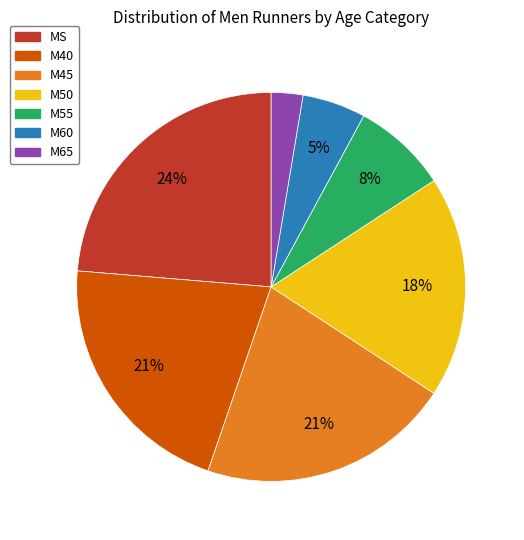

Is there a majority slice in this chart?

No